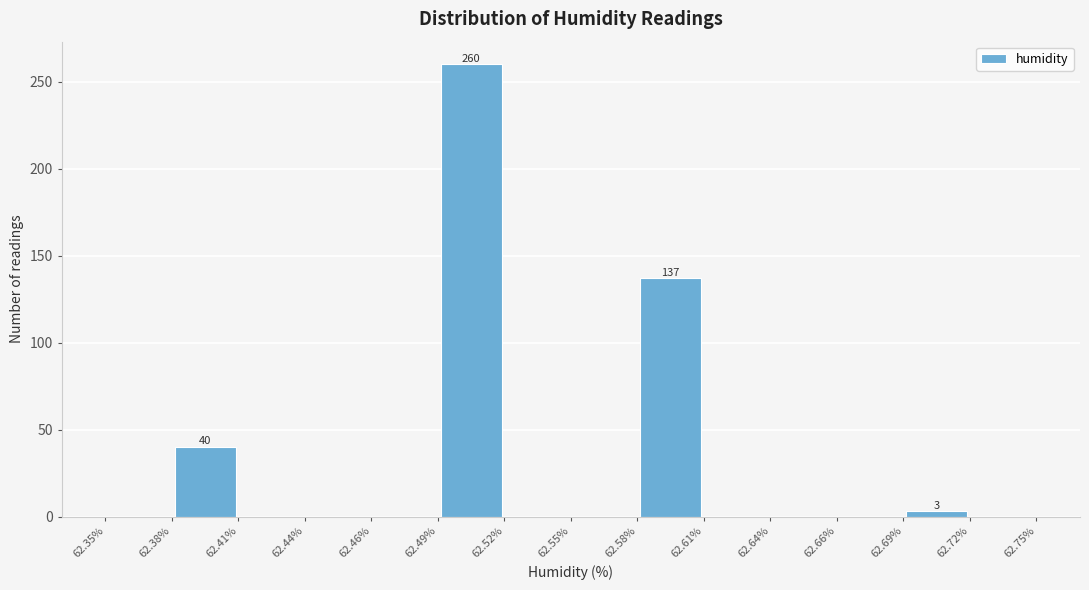

Which range on the x-axis has the tallest bar?

62.49% to 62.52%